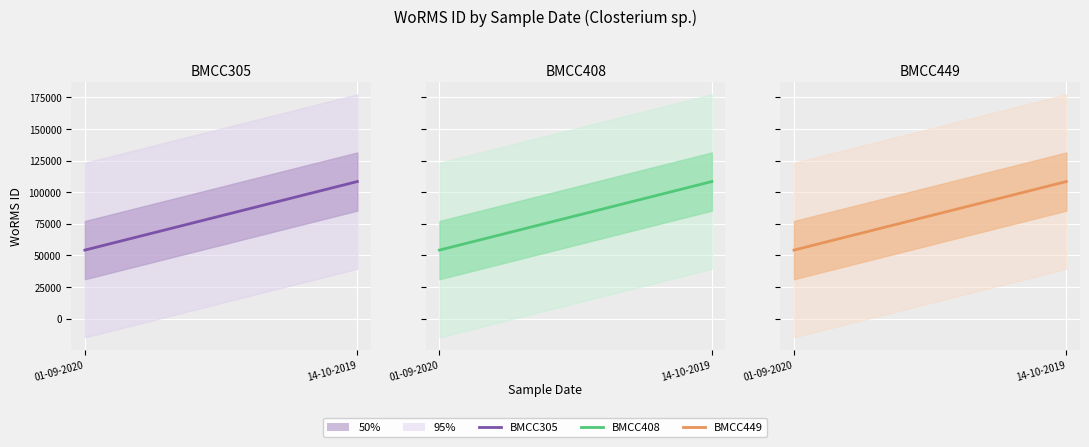

Reading right to left, transcribe all the data shown in this chart.

BMCC305: 14-10-2019=108483.3	01-09-2020=54241.7
BMCC408: 14-10-2019=108483.3	01-09-2020=54241.7
BMCC449: 14-10-2019=108483.3	01-09-2020=54241.7